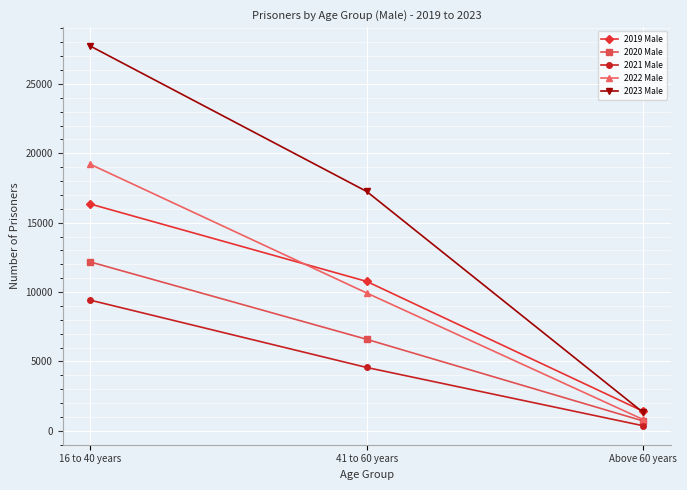

Which series has the widest spread of values?

2023 Male